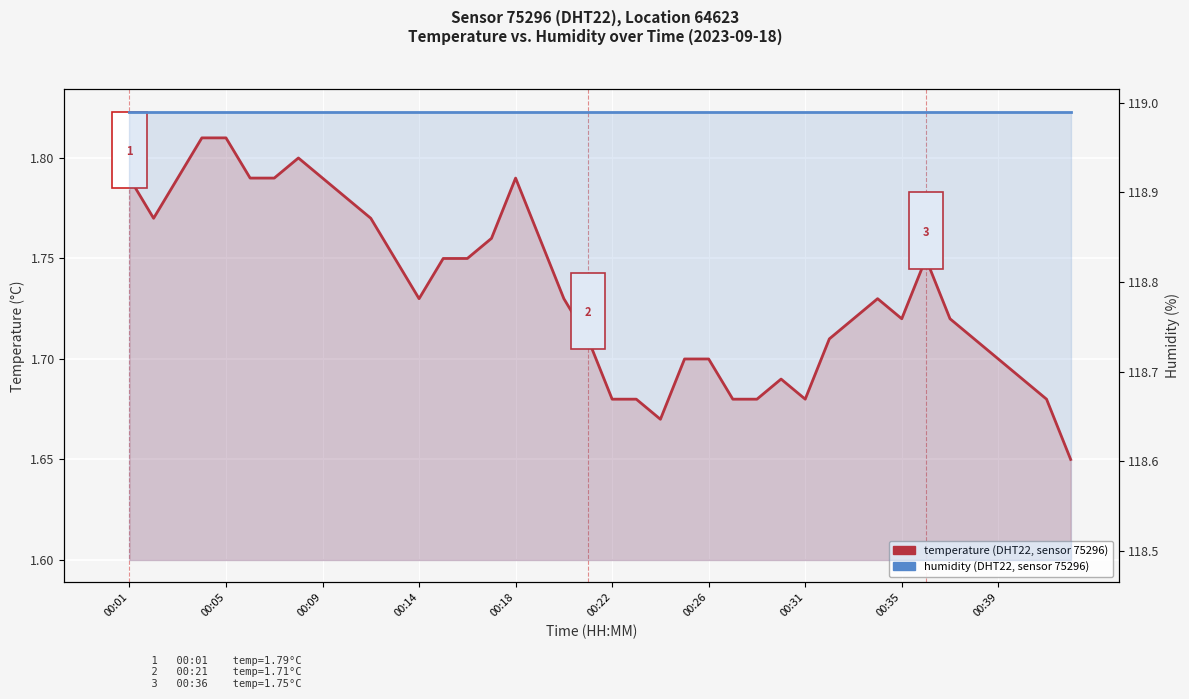

Which series has the largest total across all categories?

humidity